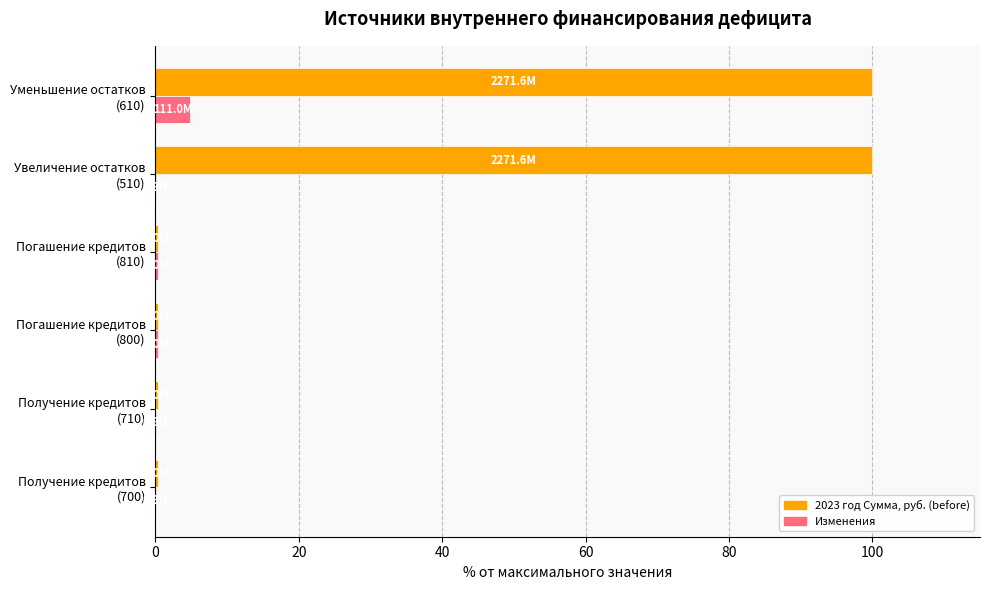

What is the maximum value shown in the chart?

100.0